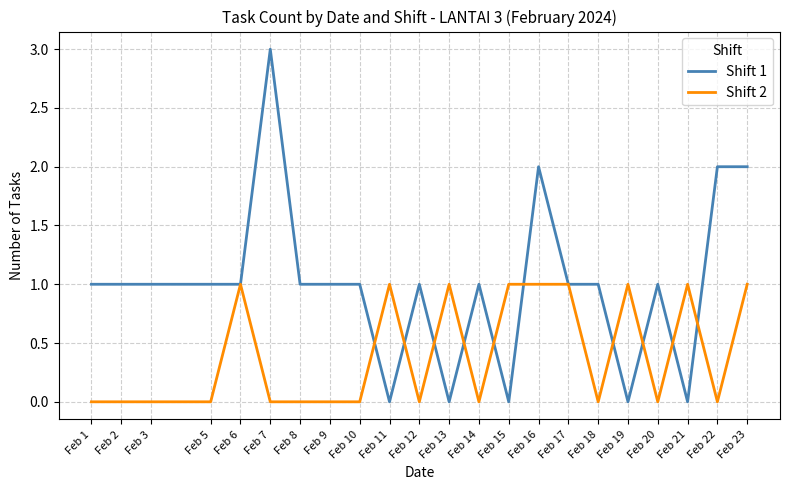

How many Shift 2 values are between 0 and 1?

22